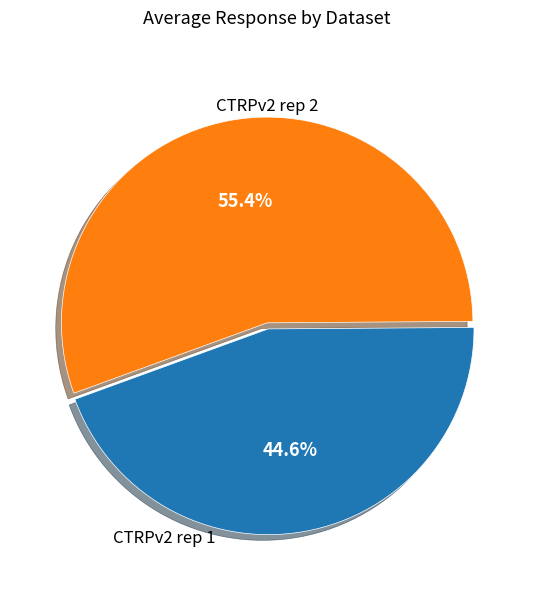

Is there a majority slice in this chart?

Yes